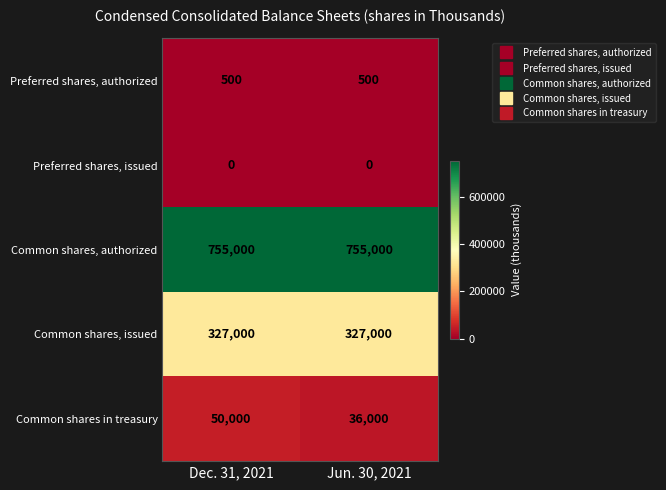

What is the lowest value of the Preferred shares, authorized series?

500